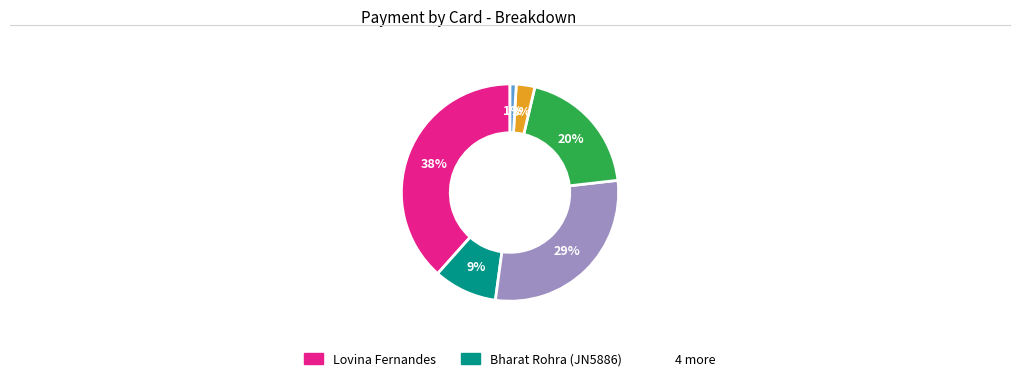

To the nearest percent, what is the difference between the largest and smallest slice percentages?

37%